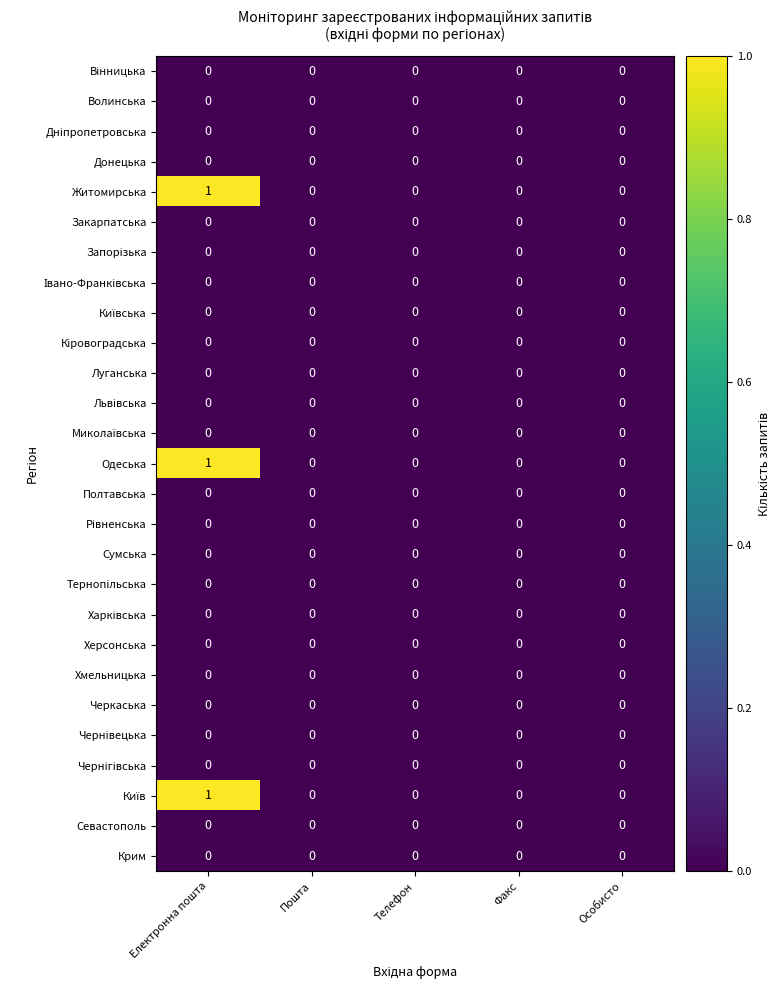

Is it true that Одеська equals 2 at Електронна пошта?

False